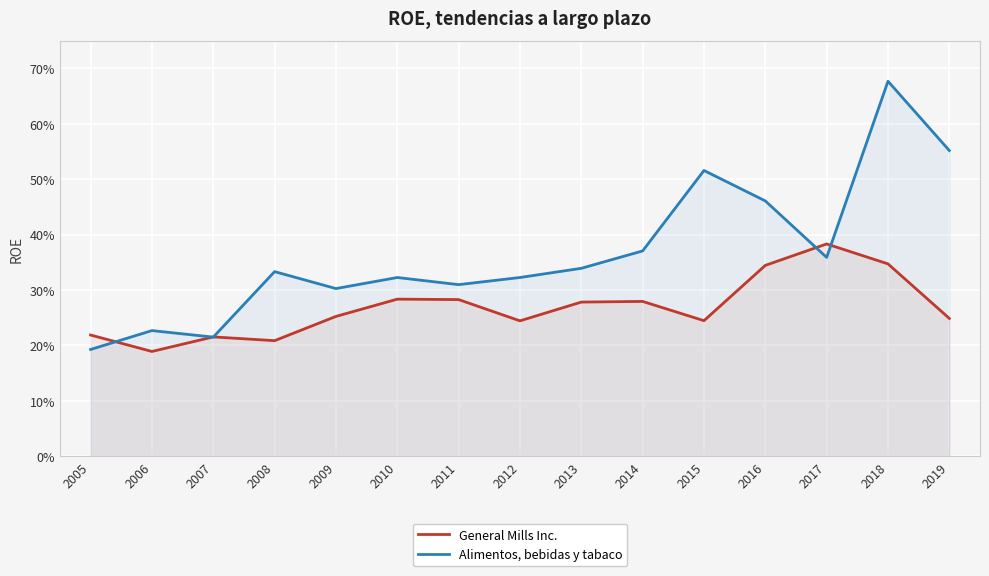

Rank the categories by General Mills Inc. value from highest to lowest.

2017, 2018, 2016, 2010, 2011, 2014, 2013, 2009, 2019, 2015, 2012, 2005, 2007, 2008, 2006